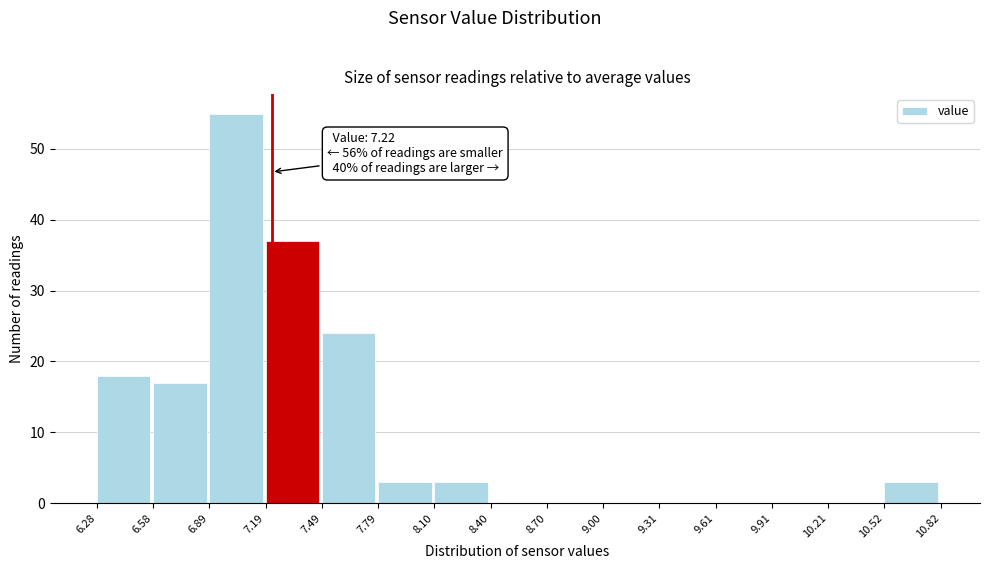

Which range on the x-axis has the tallest bar?

6.89 to 7.19